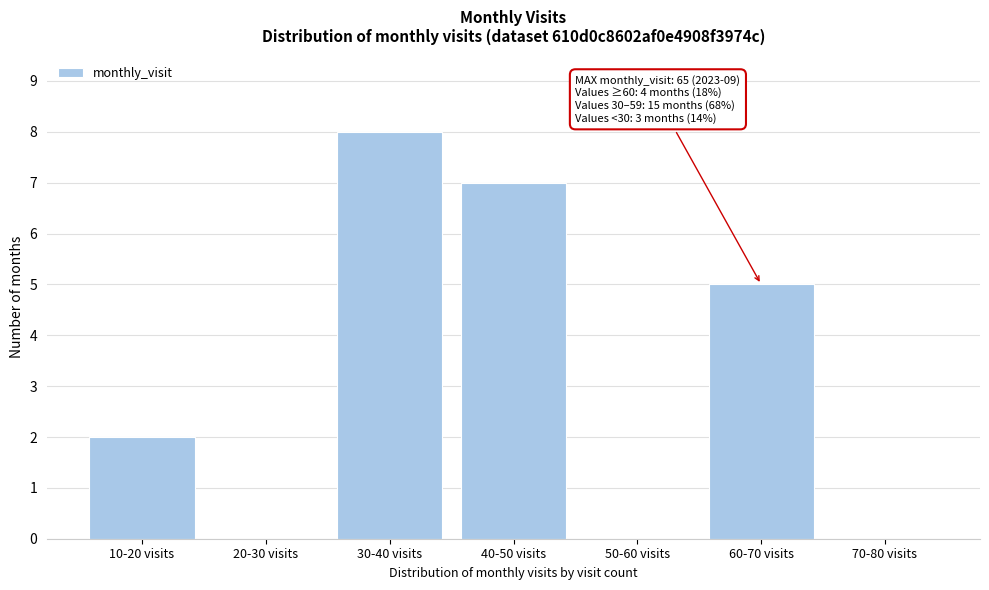

Reading left to right, what are all the values shown in this chart?

10-20 visits=2	20-30 visits=0	30-40 visits=8	40-50 visits=7	50-60 visits=0	60-70 visits=5	70-80 visits=0